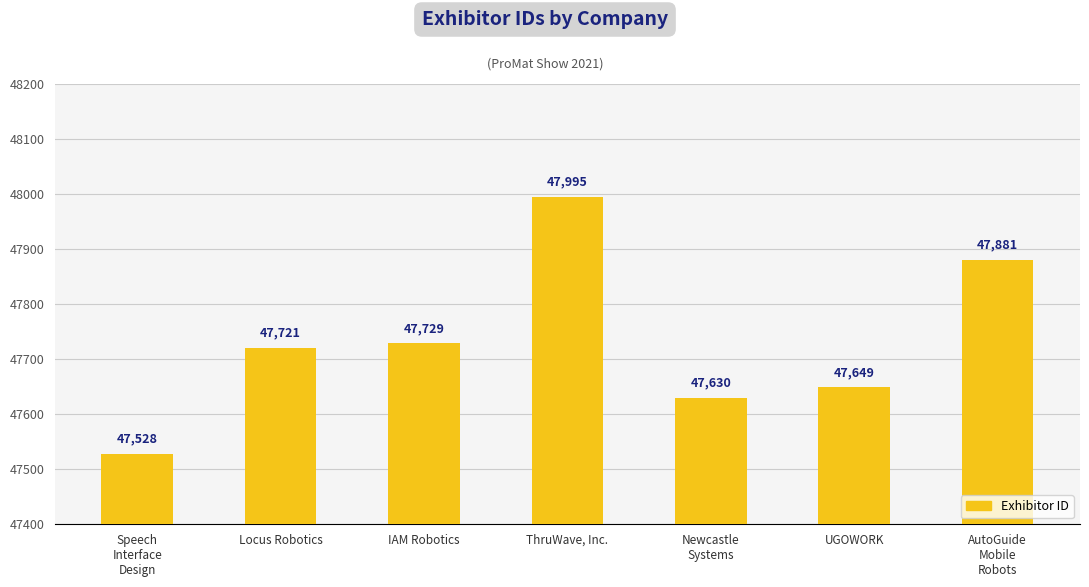

What position from the right is Newcastle
Systems?

3